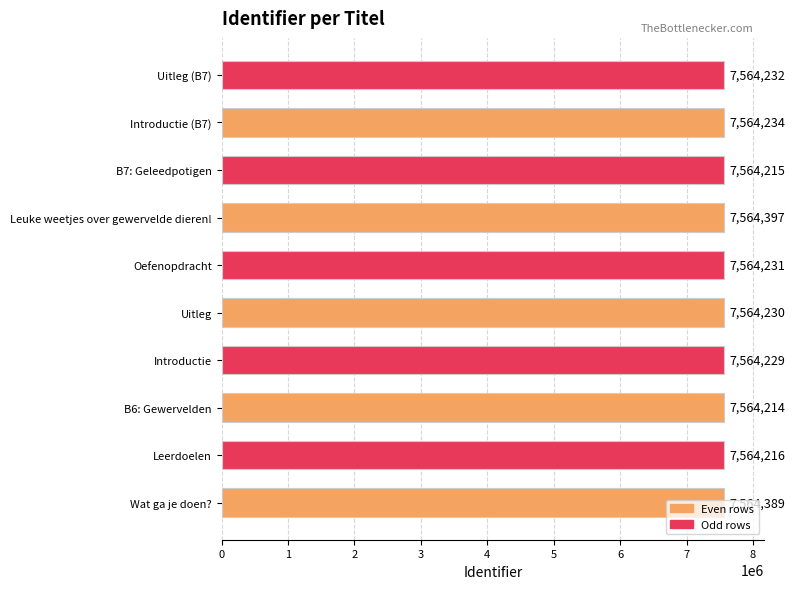

At which label is the value closest to 7564305?

Introductie (B7)